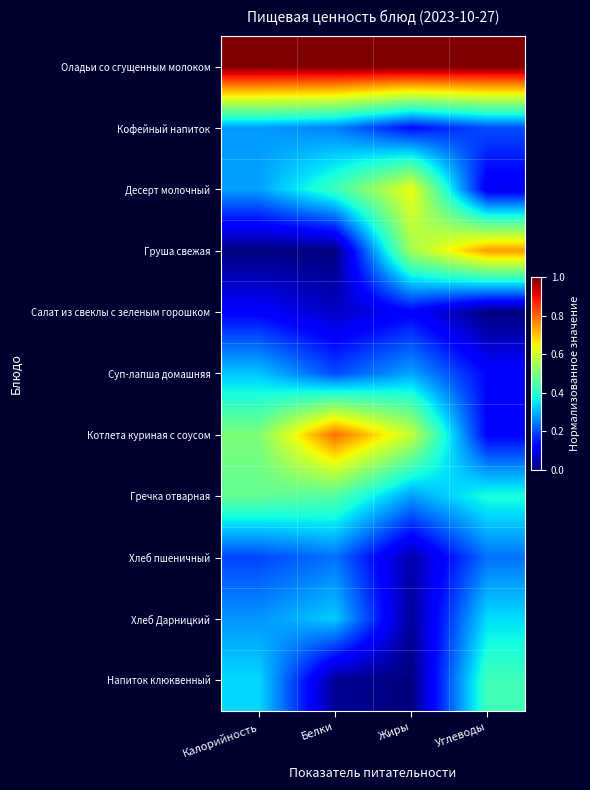

How many series are shown in this chart?

11